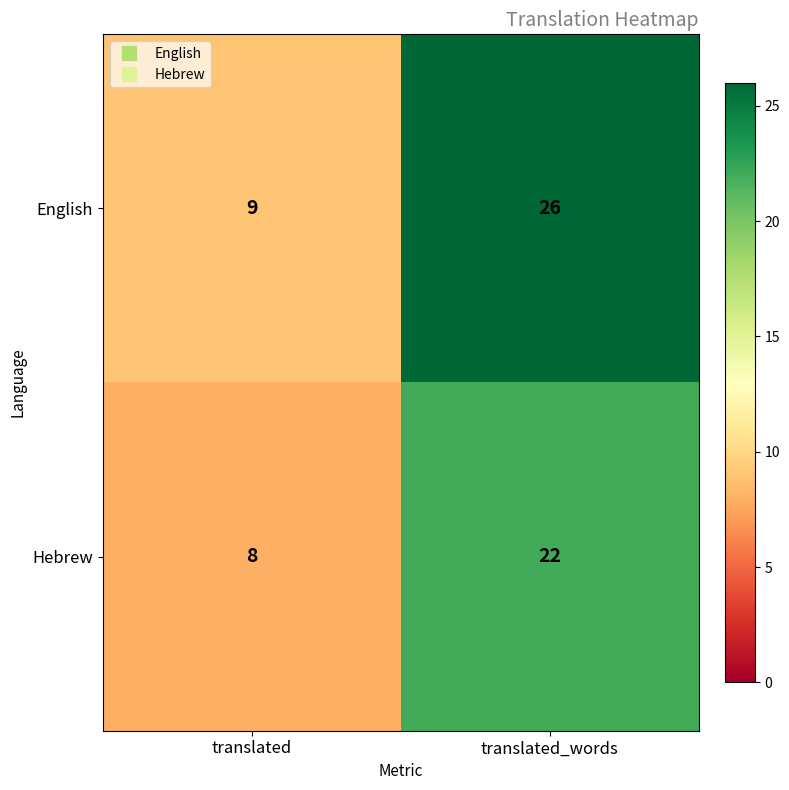

What is the sum of the Hebrew values at translated and translated_words?

30